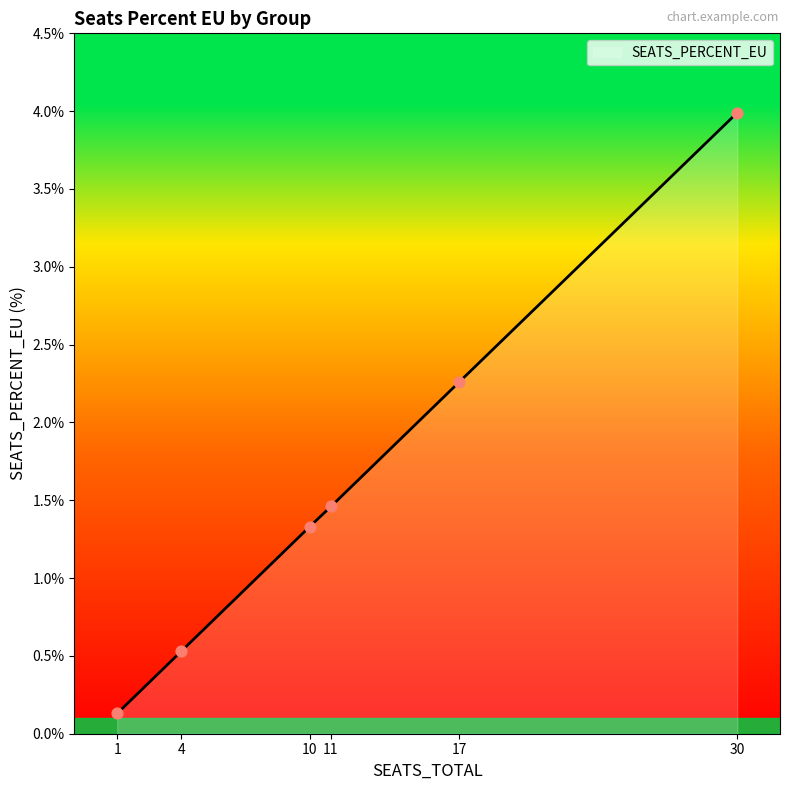

Approximately how many times larger is the value at 30 compared to 17?

1.8